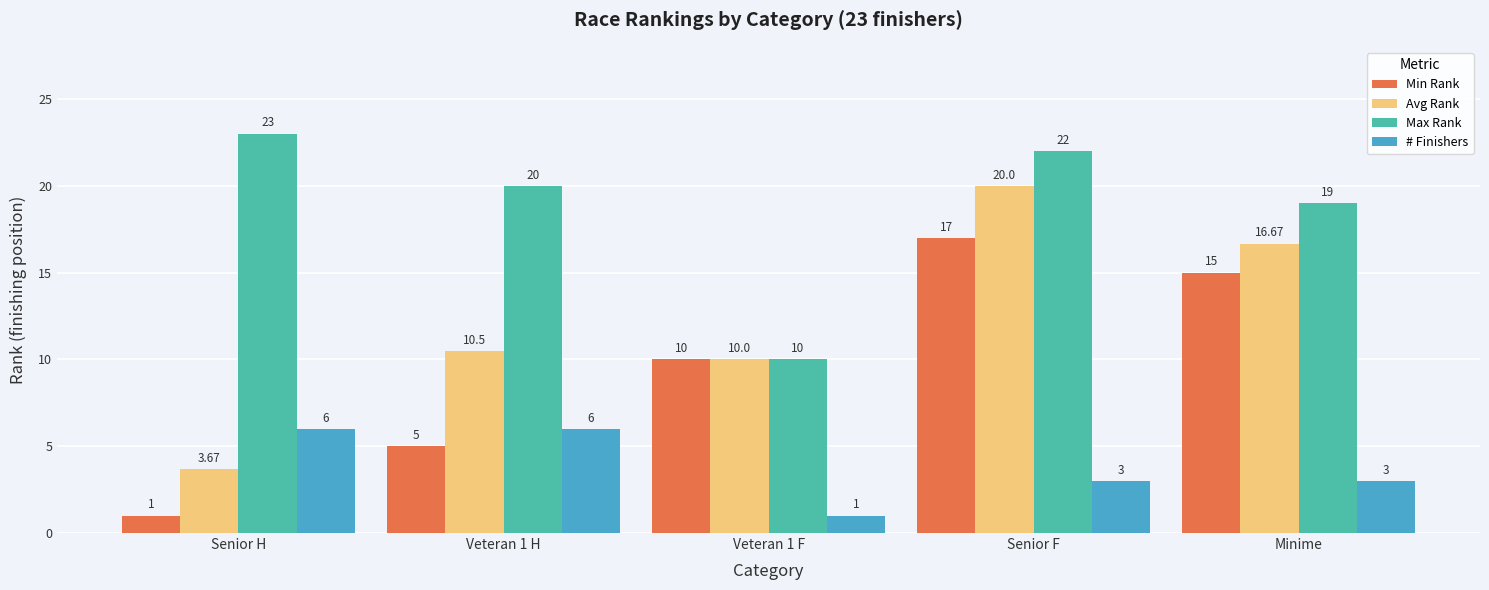

What is the difference between the maximum and minimum values in the Max Rank series?

13.0